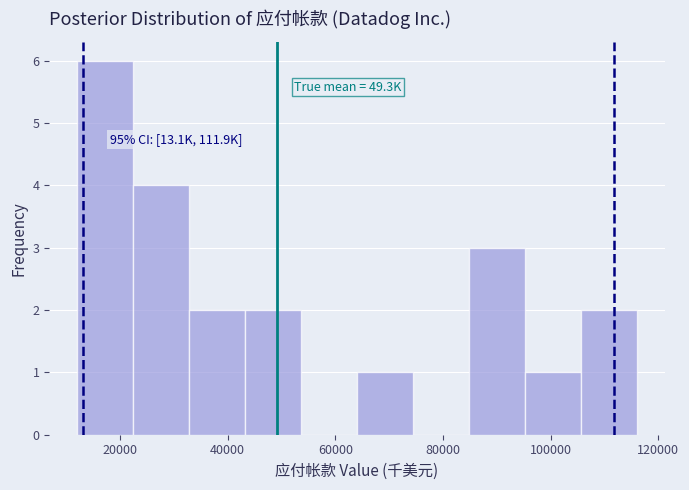

Which range on the x-axis has the tallest bar?

12000 to 22000